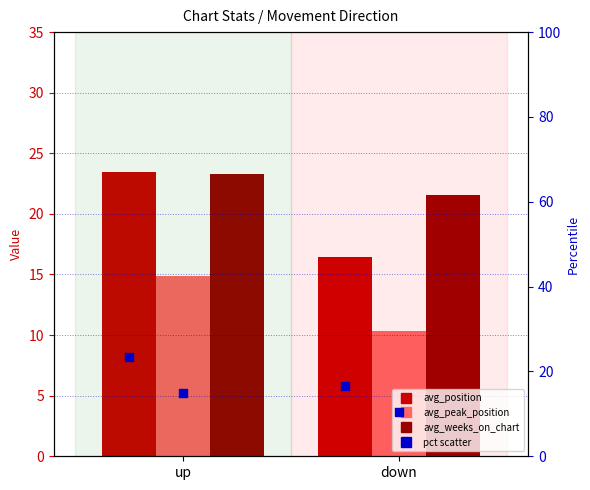

Is the value of avg_weeks_on_chart at down greater than the value of pct_position at up?

No